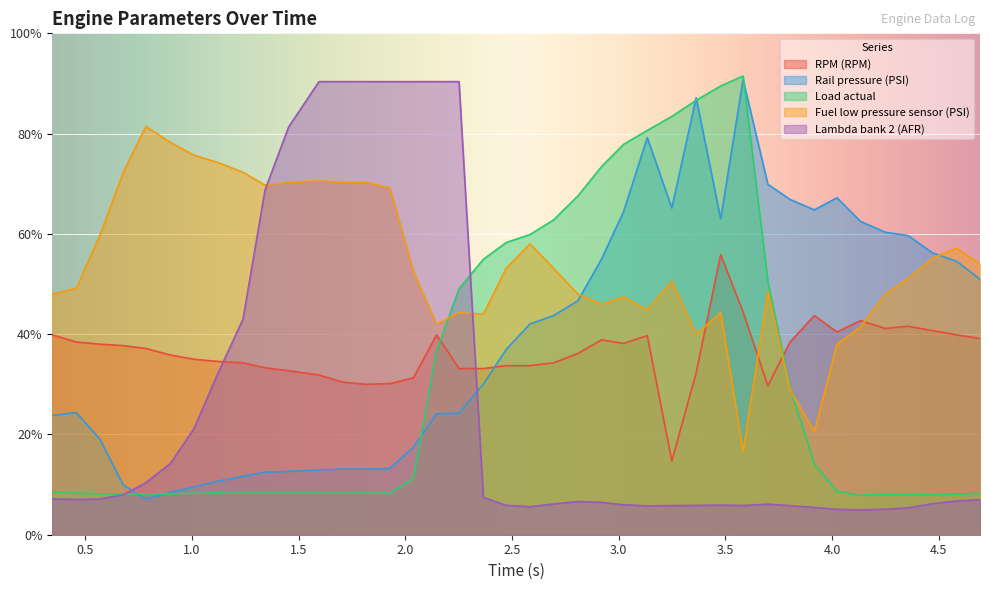

Is it true that Fuel low pressure sensor (PSI) equals 196.9 at 3.0?

True